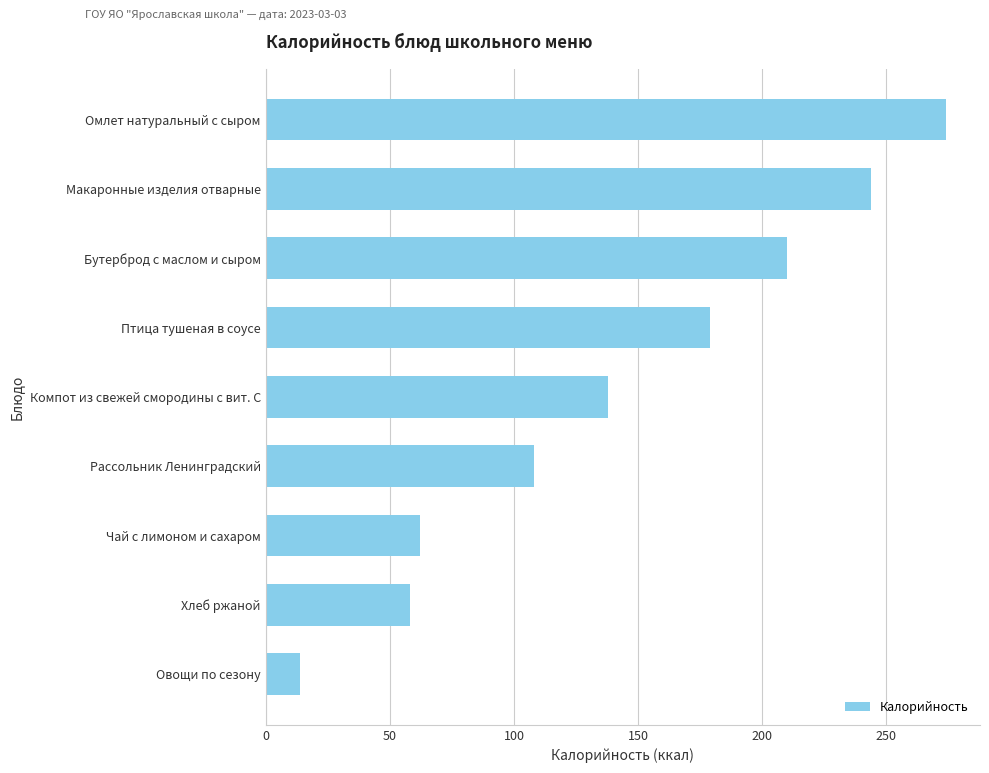

At which label is the value closest to 144?

Компот из свежей смородины с вит. С